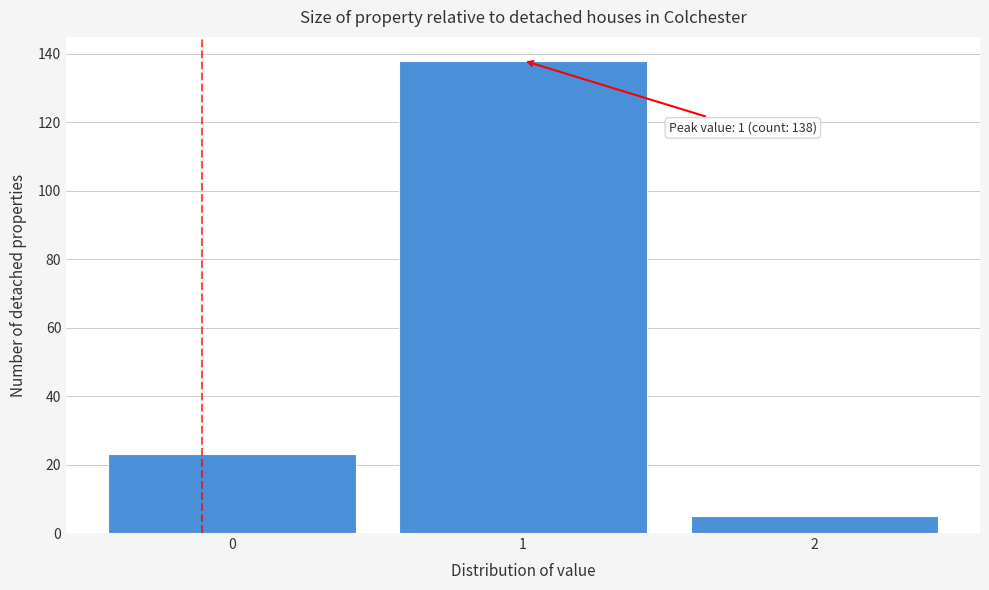

Reading left to right, what are all the values shown in this chart?

0=23	1=138	2=5